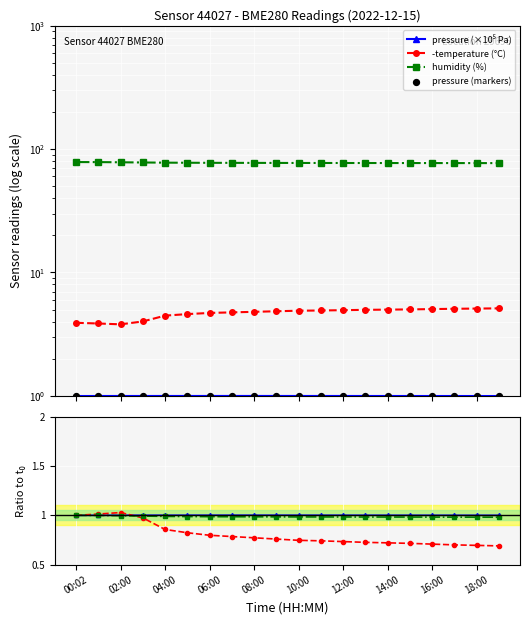

Which series reaches the minimum Y coordinate?

pressure